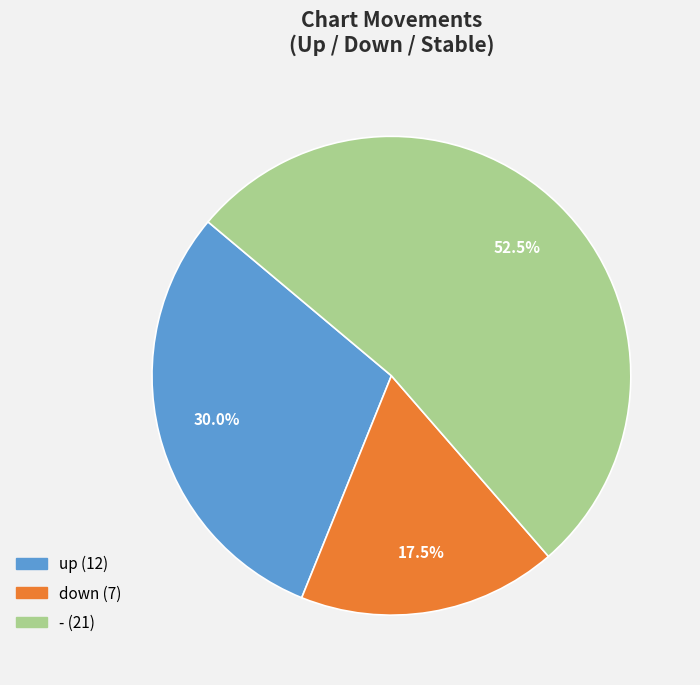

How many slices are in this pie chart?

3